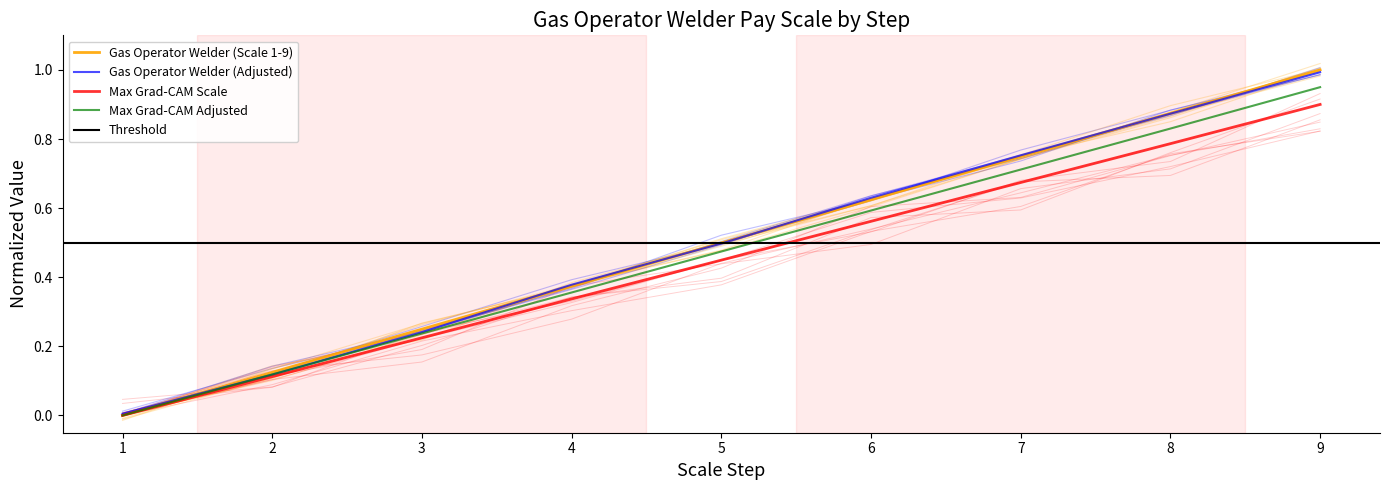

What is the change in value from 4 to 7?

+0.4